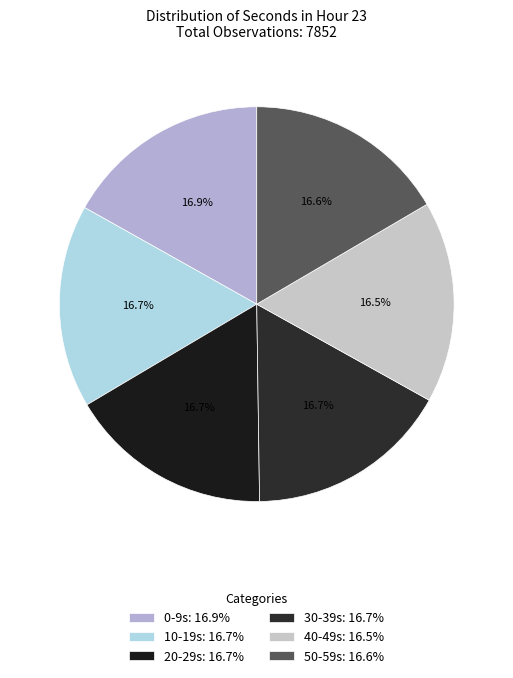

Which slice is the largest?

second=0